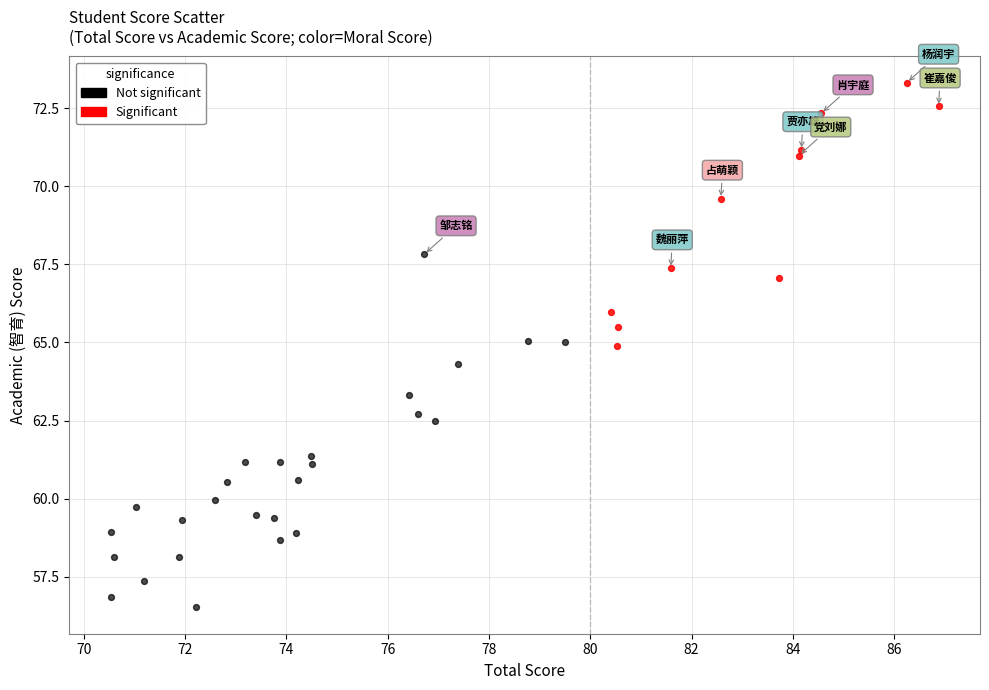

Which series has the largest Y range (max minus min)?

Not significant